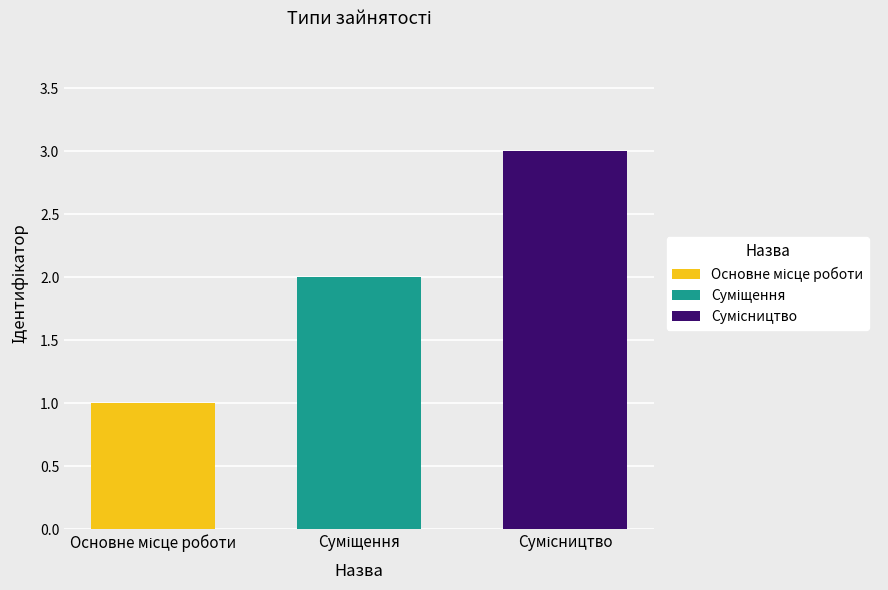

Reading right to left, list all the values displayed in this chart.

Сумісництво=3	Суміщення=2	Основне місце роботи=1